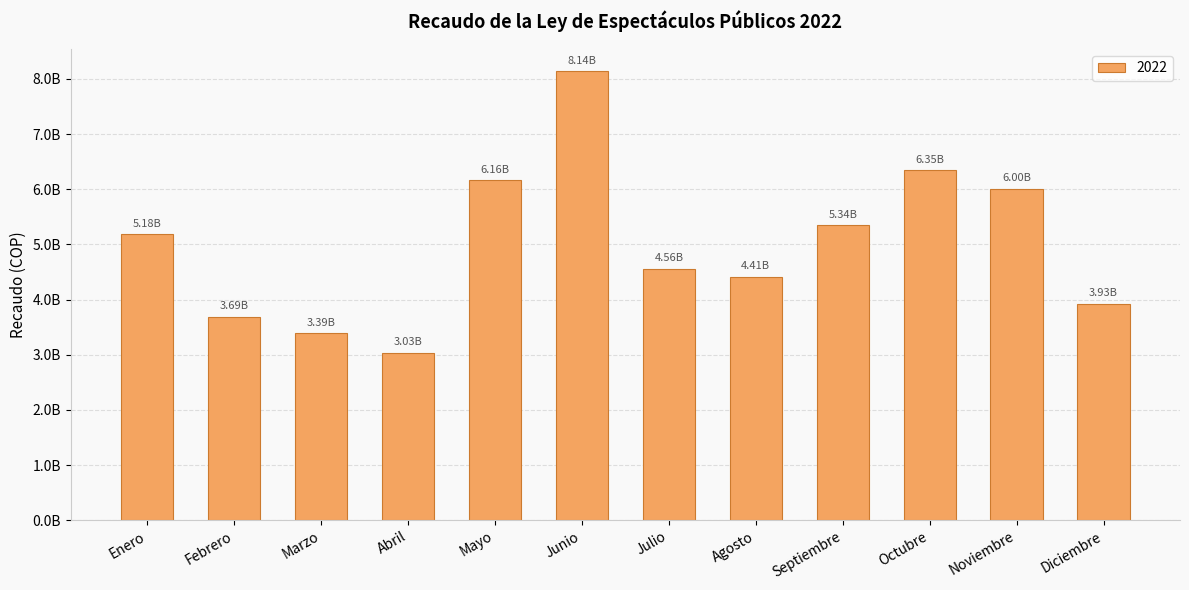

What is the value of the 7th bar from the left?

4561731999.5